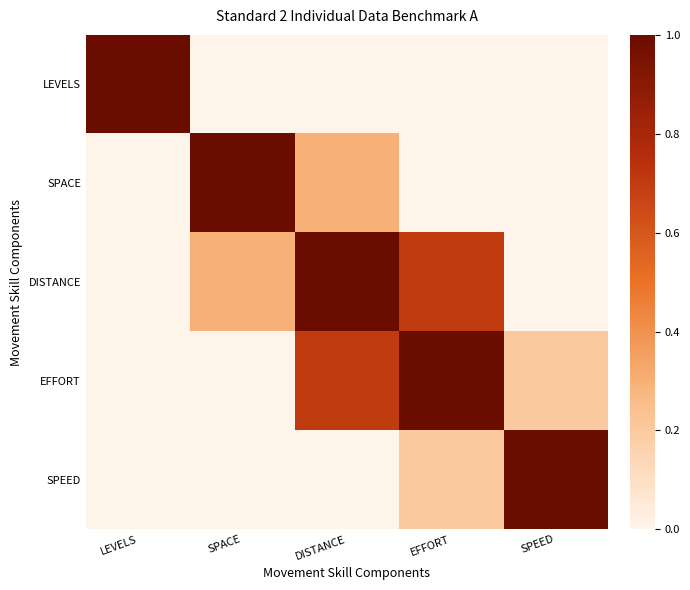

At which category is the sum across all series the highest?

DISTANCE